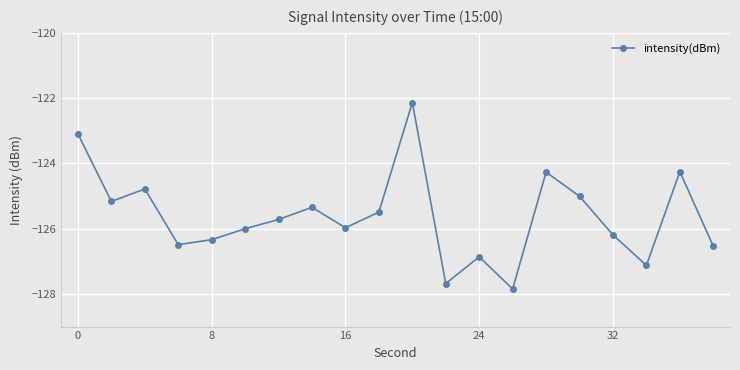

What is the smallest value displayed?

-127.8